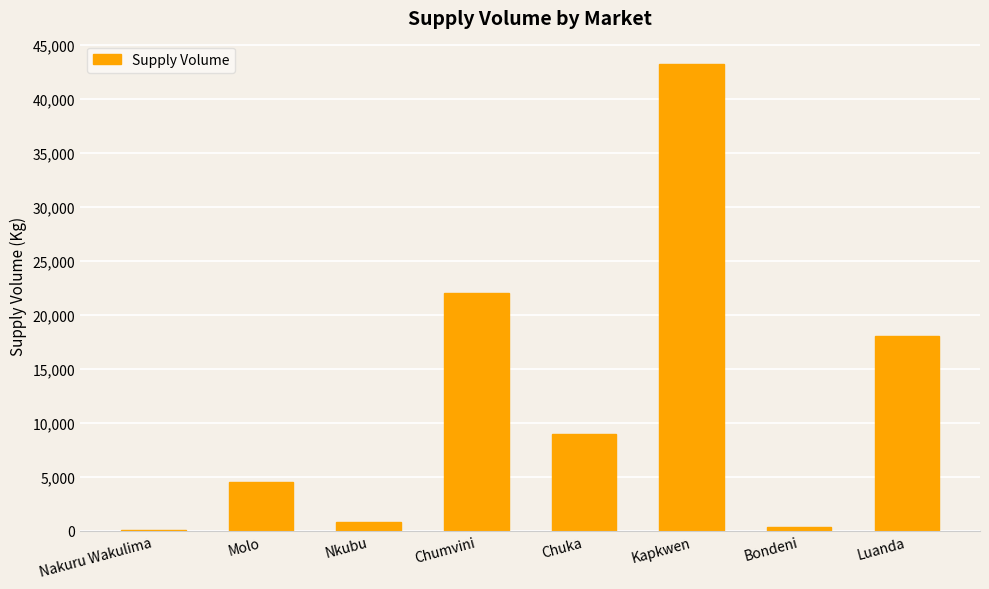

What is the approximate value at Nakuru Wakulima, to the nearest 100?

100